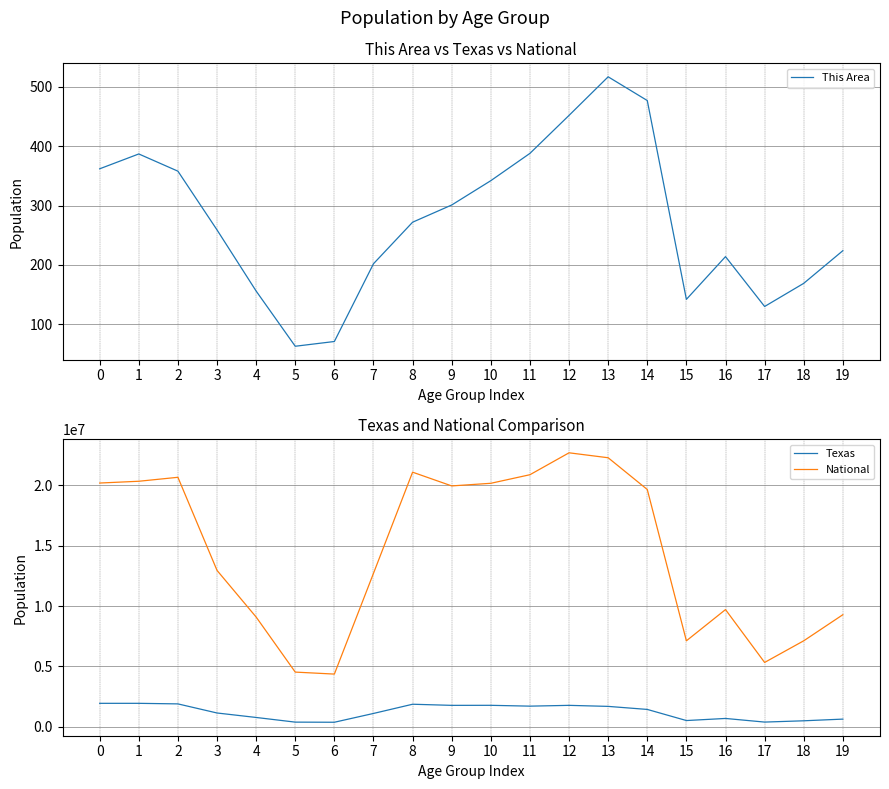

True or false: This Area has more than 0 points higher than both neighbors.

True